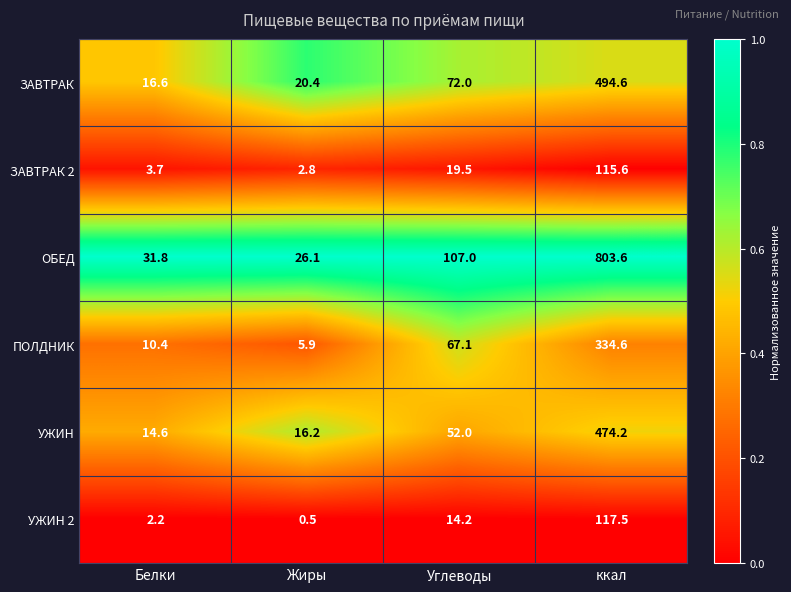

How many distinct data groups are displayed?

6